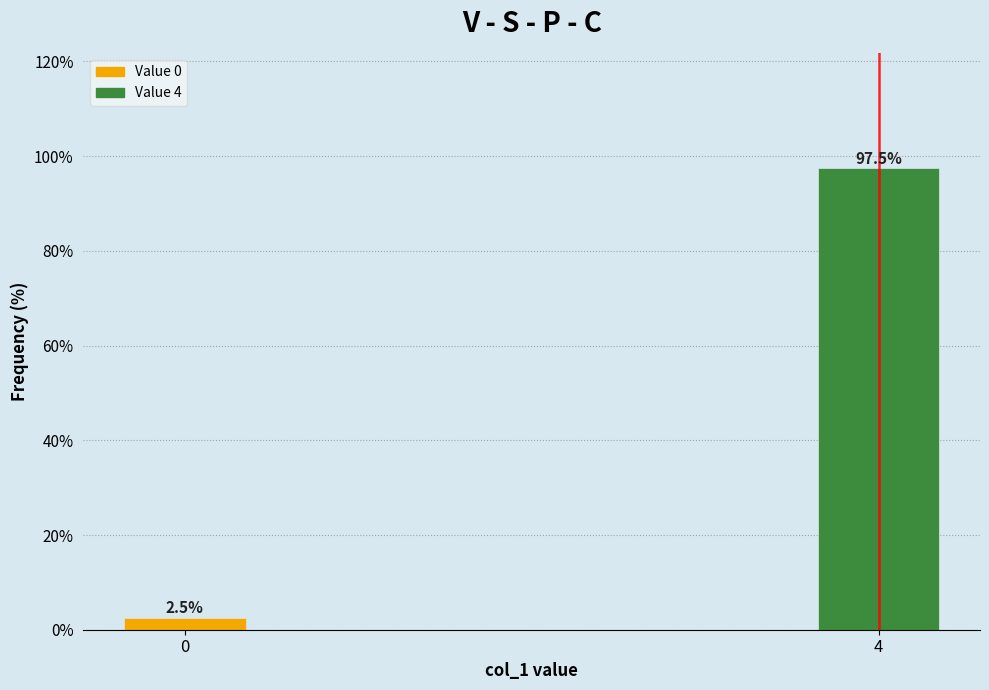

Reading left to right, transcribe all the data shown in this chart.

0=2.5	4=97.5